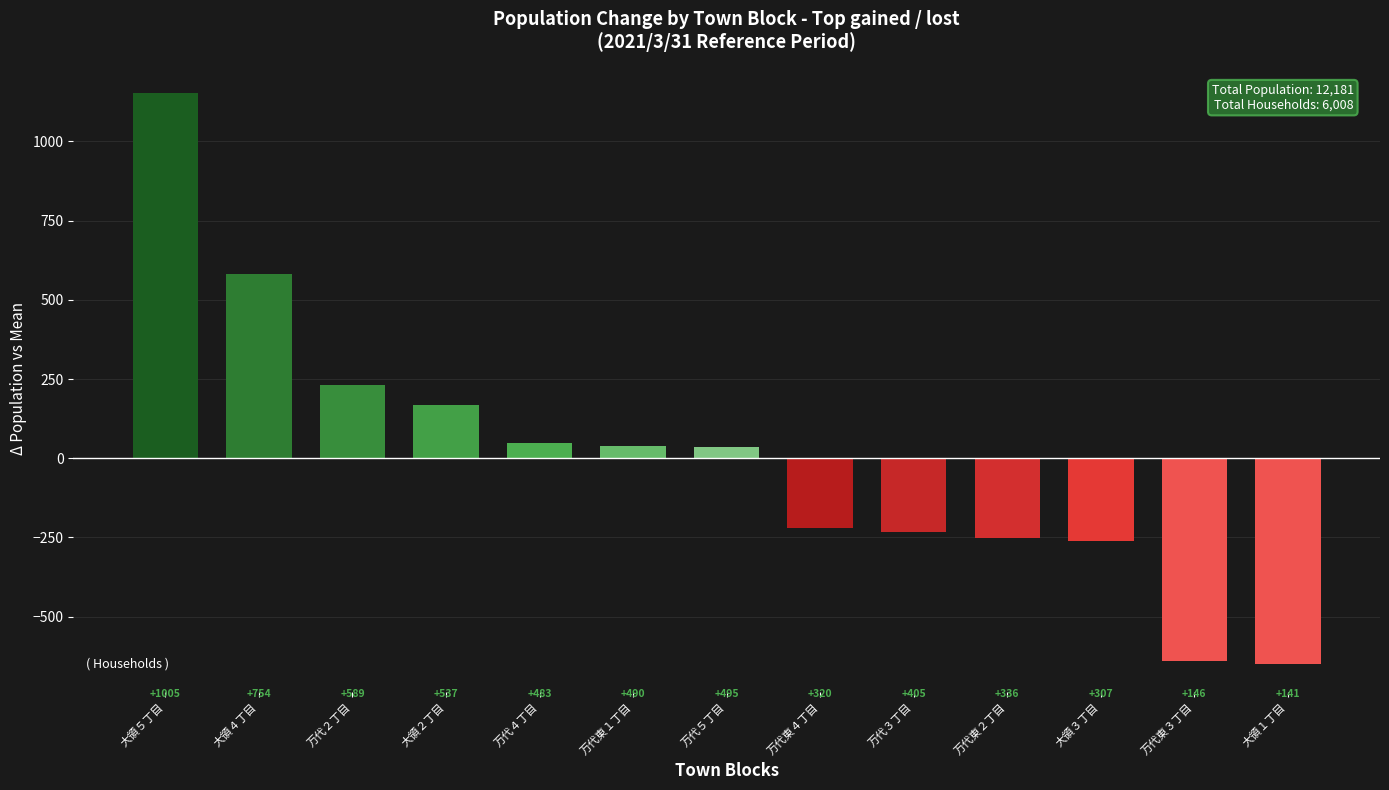

Are the bars horizontal?

No